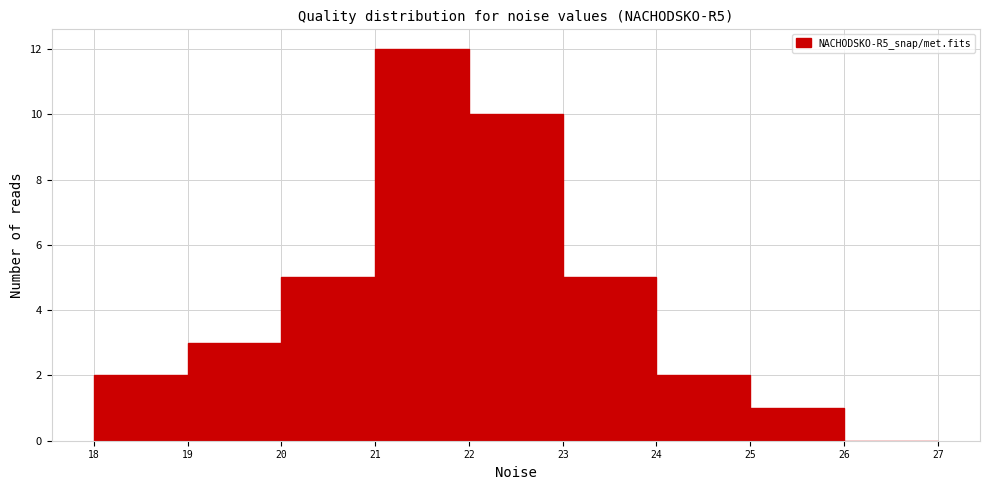

Which range on the x-axis has the tallest bar?

21 to 22